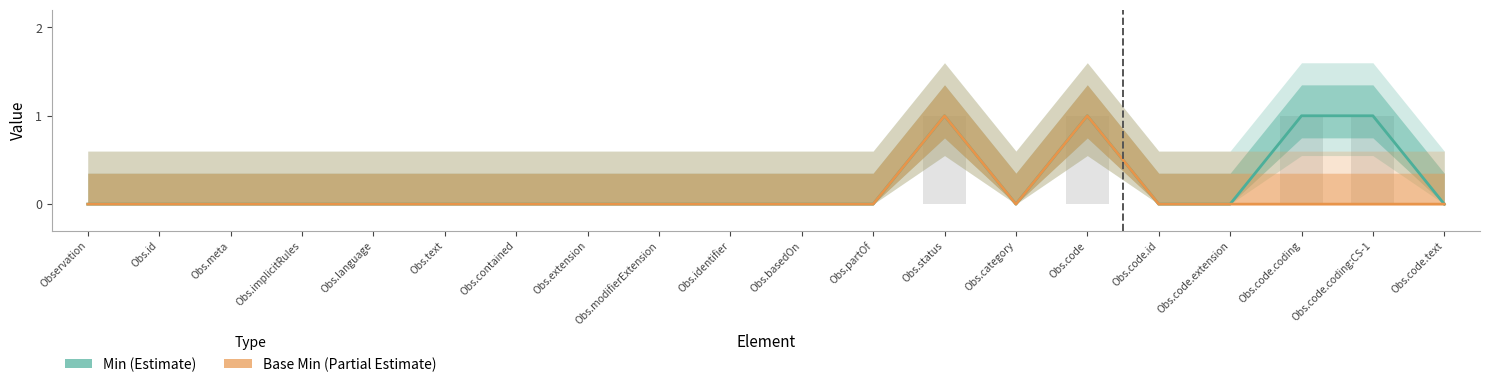

Which series has the widest spread of values?

Min (Estimate)